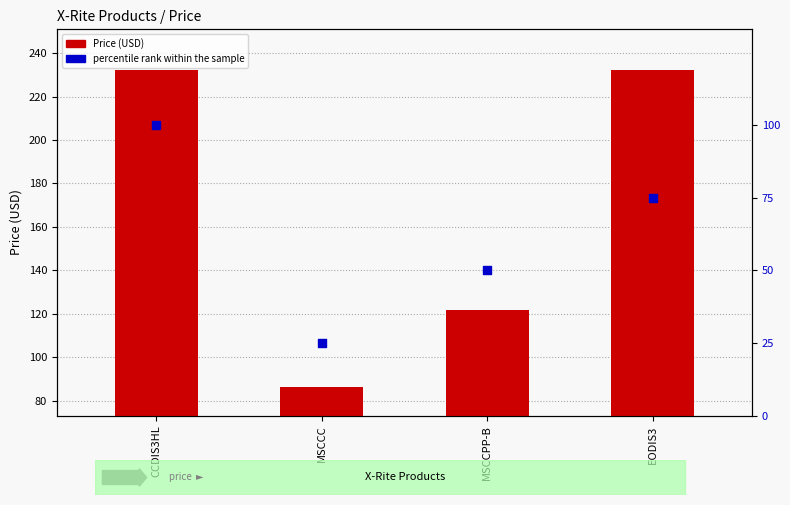

What are all the series names shown in the legend?

Price (USD), percentile rank within the sample